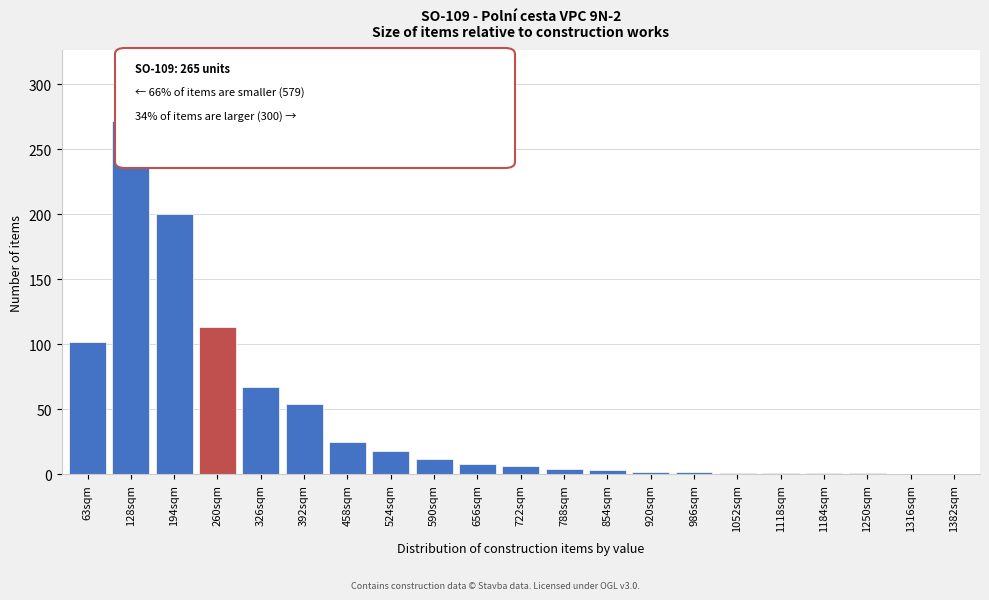

What is the sum of all values?

892